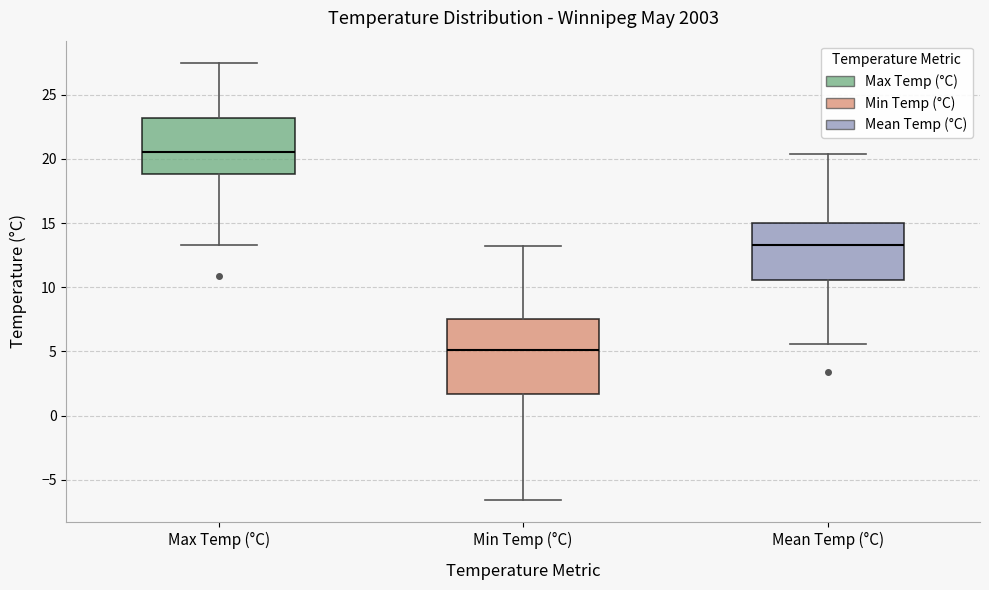

Comparing the boxes themselves (not the whiskers), which one is the tallest?

Min Temp (°C)